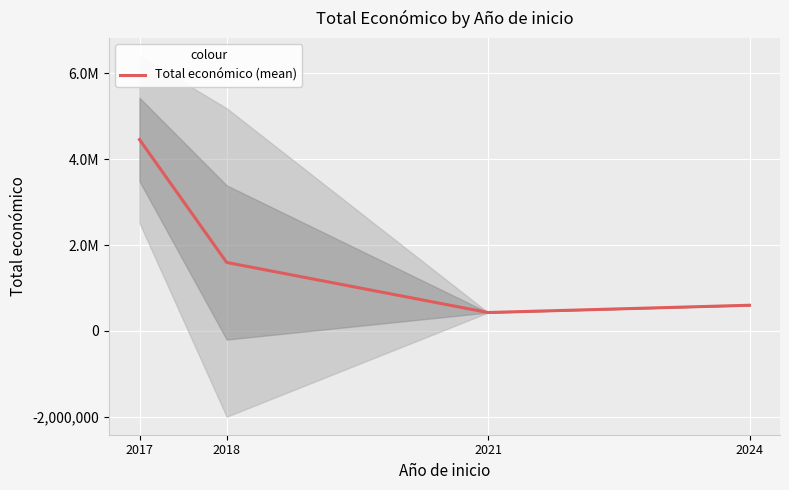

What value does the data have at 2024?

600000.0